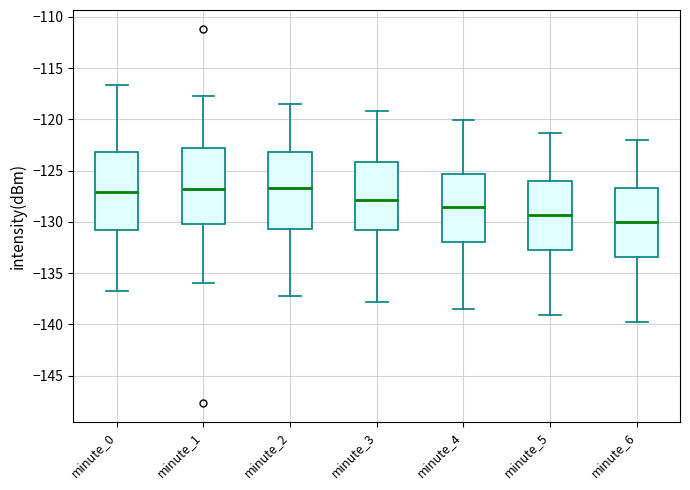

Which box has the lowest median line?

minute_6